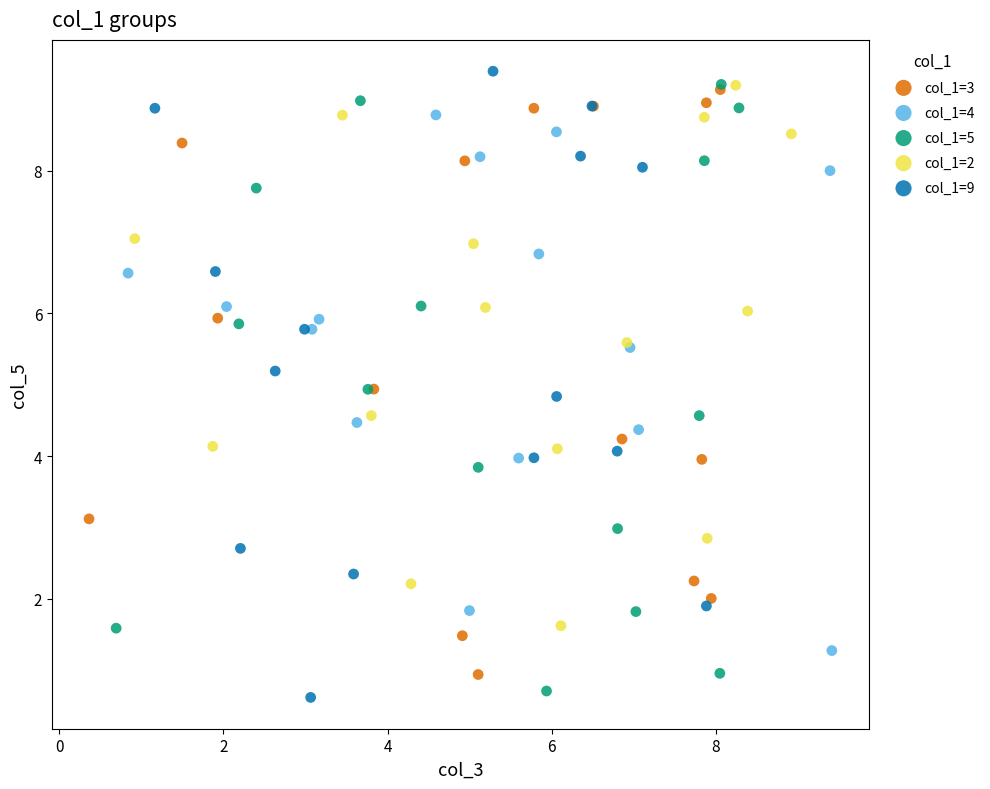

What are all the series names shown in the legend?

col_1=3, col_1=4, col_1=5, col_1=2, col_1=9